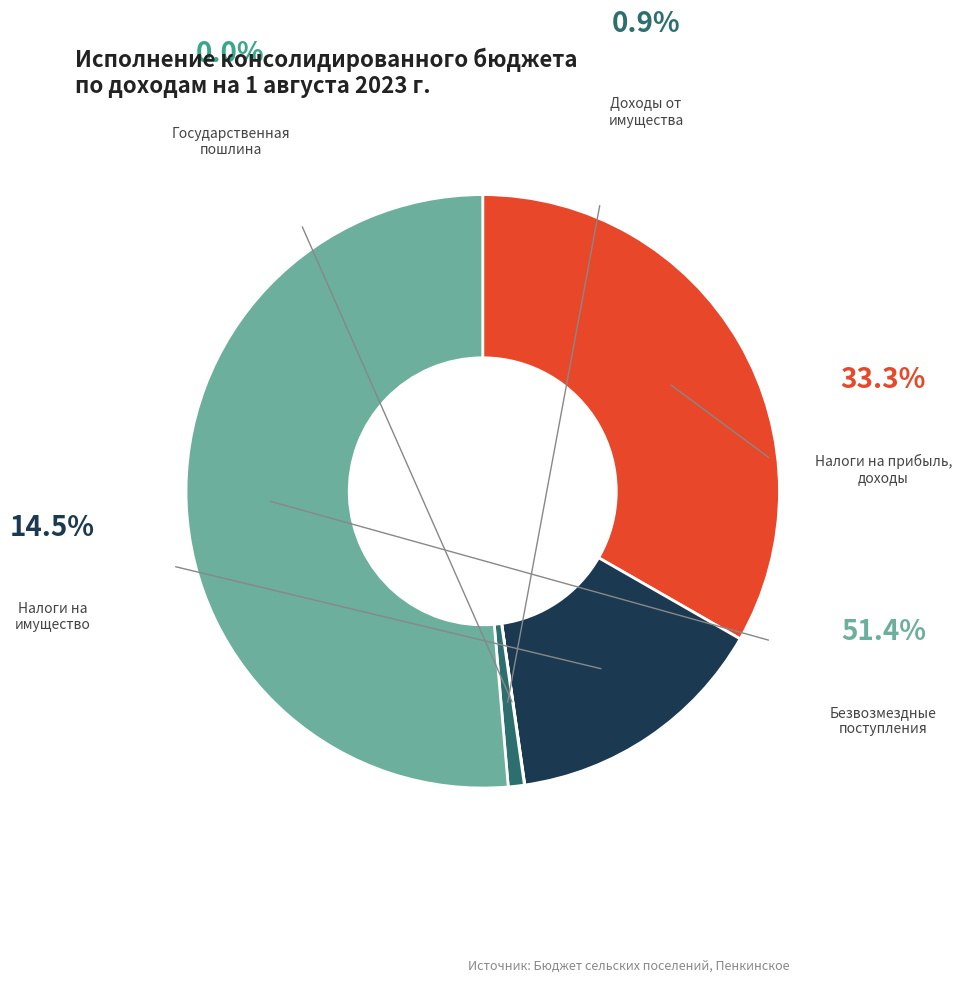

Is there a majority slice in this chart?

Yes